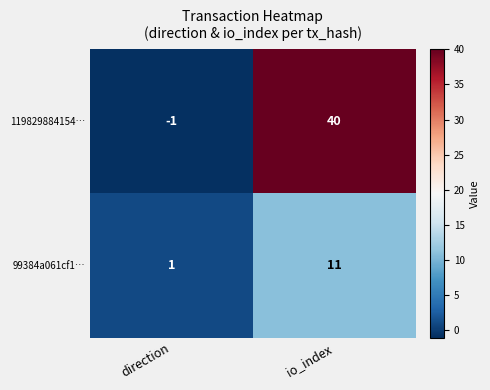

List the series in order of their overall mean, lowest first.

99384a061cf1…, 119829884154…